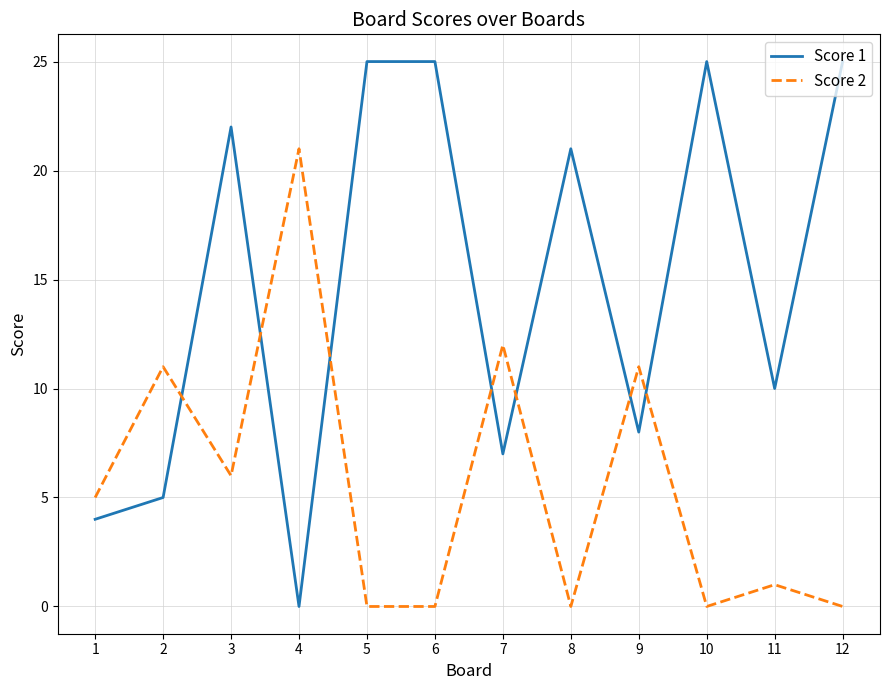

What is the spread (max minus min) of values at 10?

25